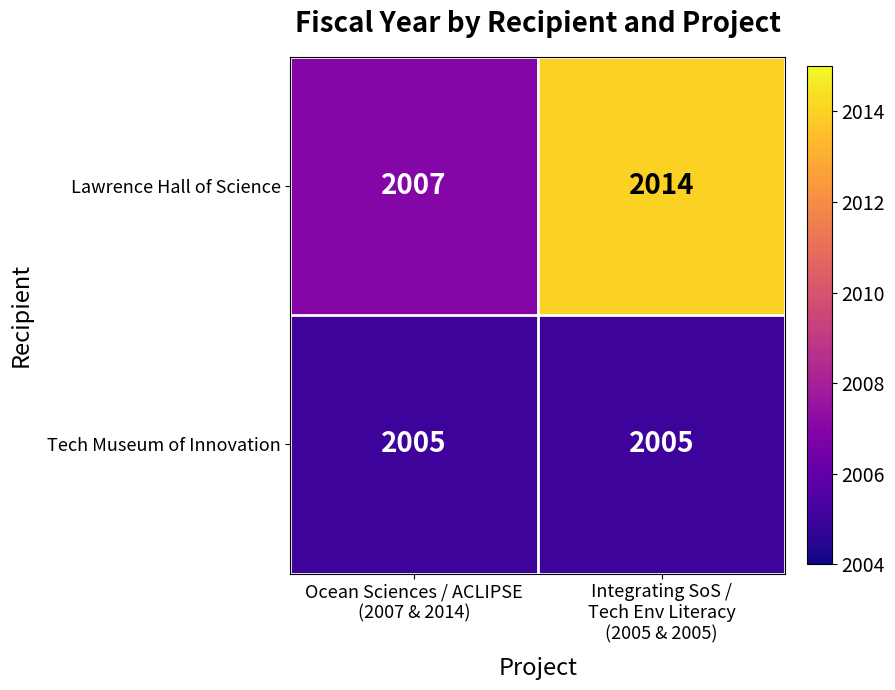

What is the difference between the highest and lowest values at Integrating SoS /
Tech Env Literacy
(2005 & 2005)?

9